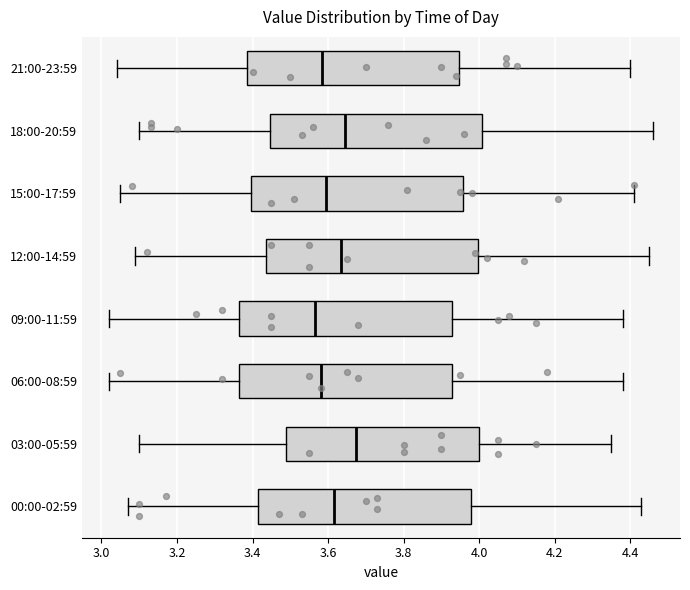

Where does the right whisker of the box for 00:00-02:59 end on the x-axis? The values are not printed on the chart, so give them approximately, as read against the axis.

4.44